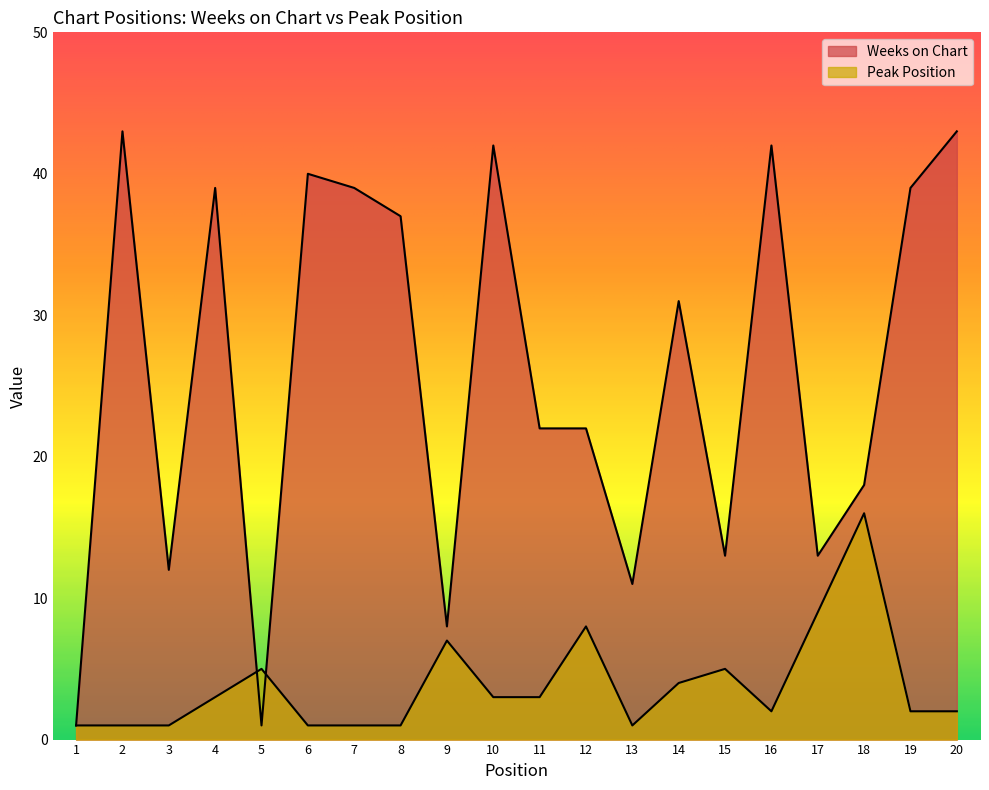

In Weeks on Chart, how many points are higher than both neighbors (excluding endpoints)?

6